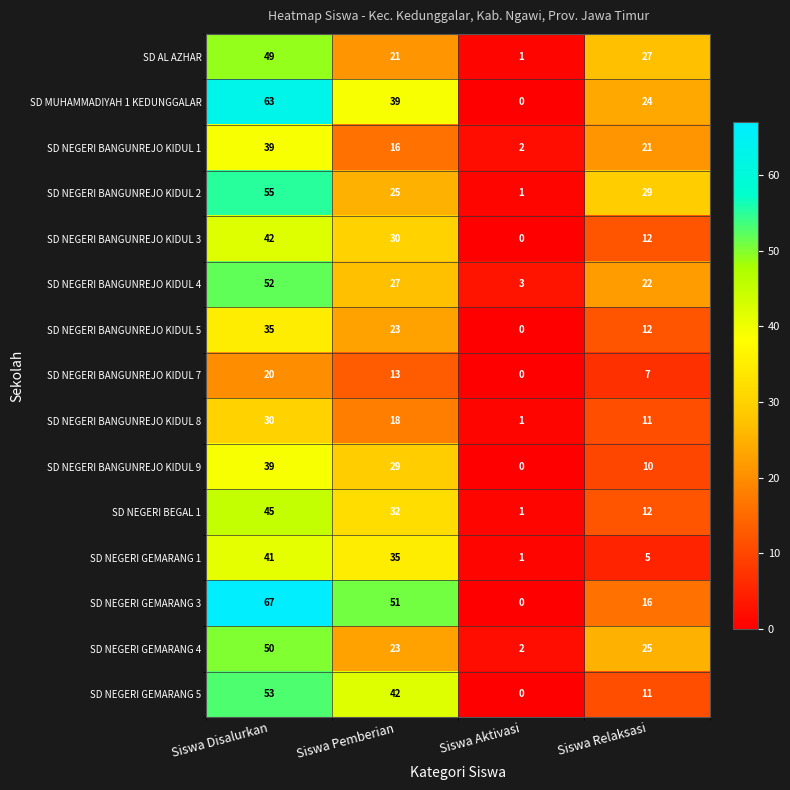

Which series has the largest total across all categories?

SD NEGERI GEMARANG 3